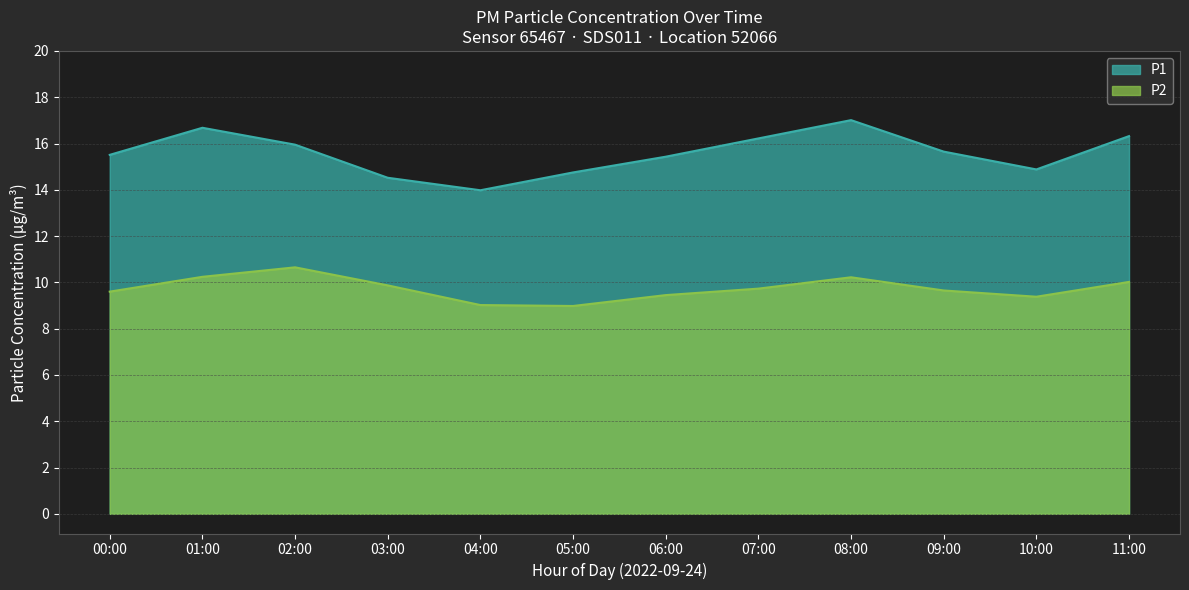

What are all the series names shown in the legend?

P1, P2